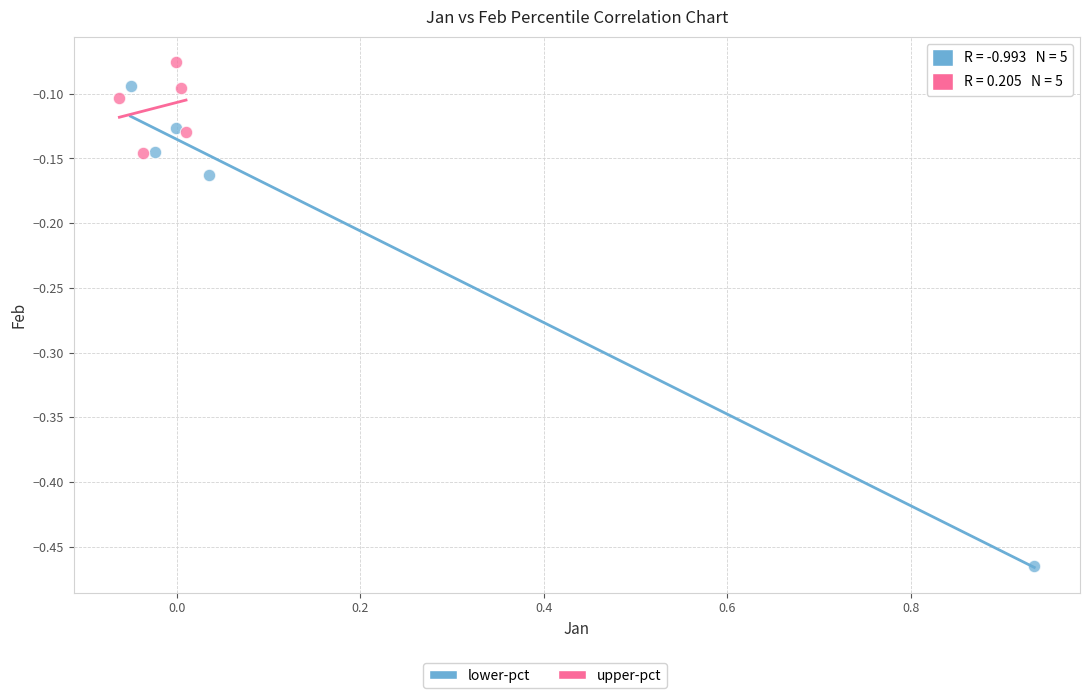

Which series contains the highest Y value?

upper-pct